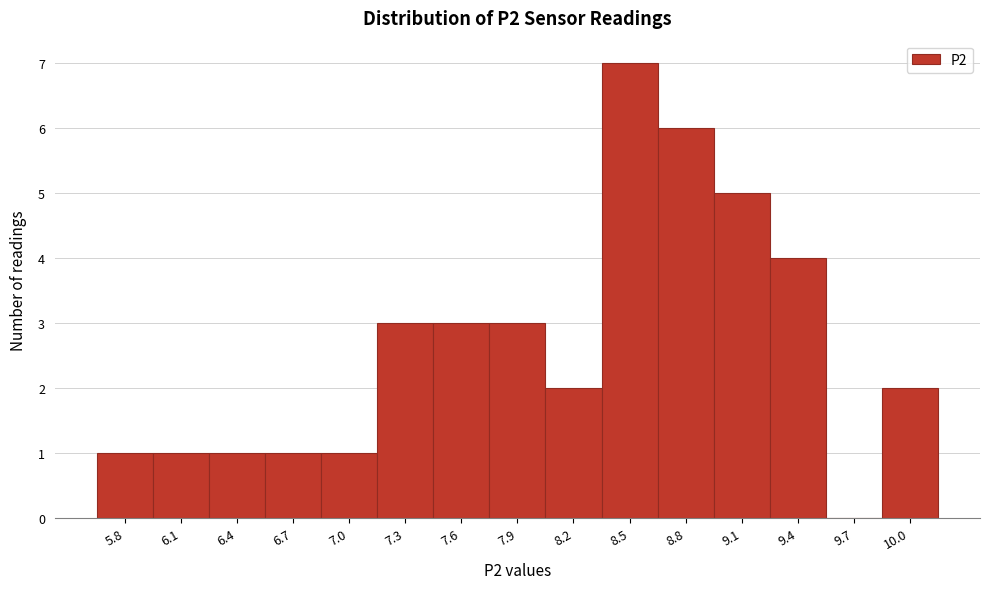

Over which range of the x-axis is the bar tallest?

8.35 to 8.65